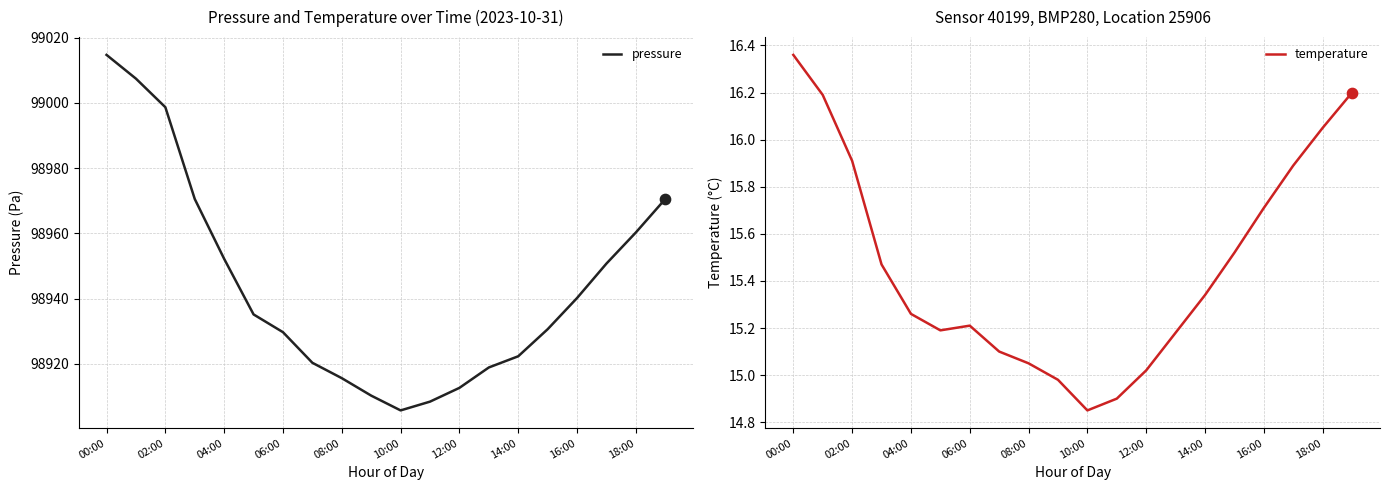

What is the total value across all series at 19?

98986.7